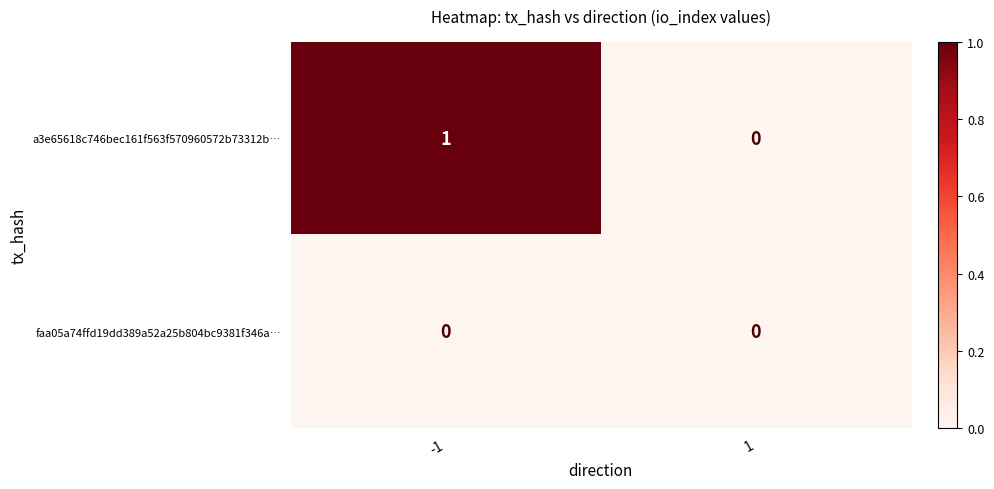

How many values in the a3e65618c746bec161f563f570960572b73312b… series are below 1?

1